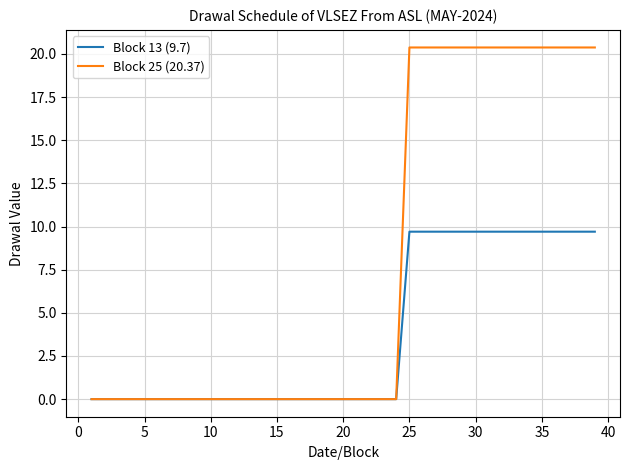

Reading right to left, extract all data points from this chart.

Block 13 (9.7): 9.7	9.7	9.7	9.7	9.7	9.7	9.7	9.7	9.7	9.7	9.7	9.7	9.7	9.7	9.7	0.0	0.0	0.0	0.0	0.0	0.0	0.0	0.0	0.0	0.0	0.0	0.0	0.0	0.0	0.0	0.0	0.0	0.0	0.0	0.0	0.0	0.0	0.0	0.0
Block 25 (20.37): 20.4	20.4	20.4	20.4	20.4	20.4	20.4	20.4	20.4	20.4	20.4	20.4	20.4	20.4	20.4	0.0	0.0	0.0	0.0	0.0	0.0	0.0	0.0	0.0	0.0	0.0	0.0	0.0	0.0	0.0	0.0	0.0	0.0	0.0	0.0	0.0	0.0	0.0	0.0